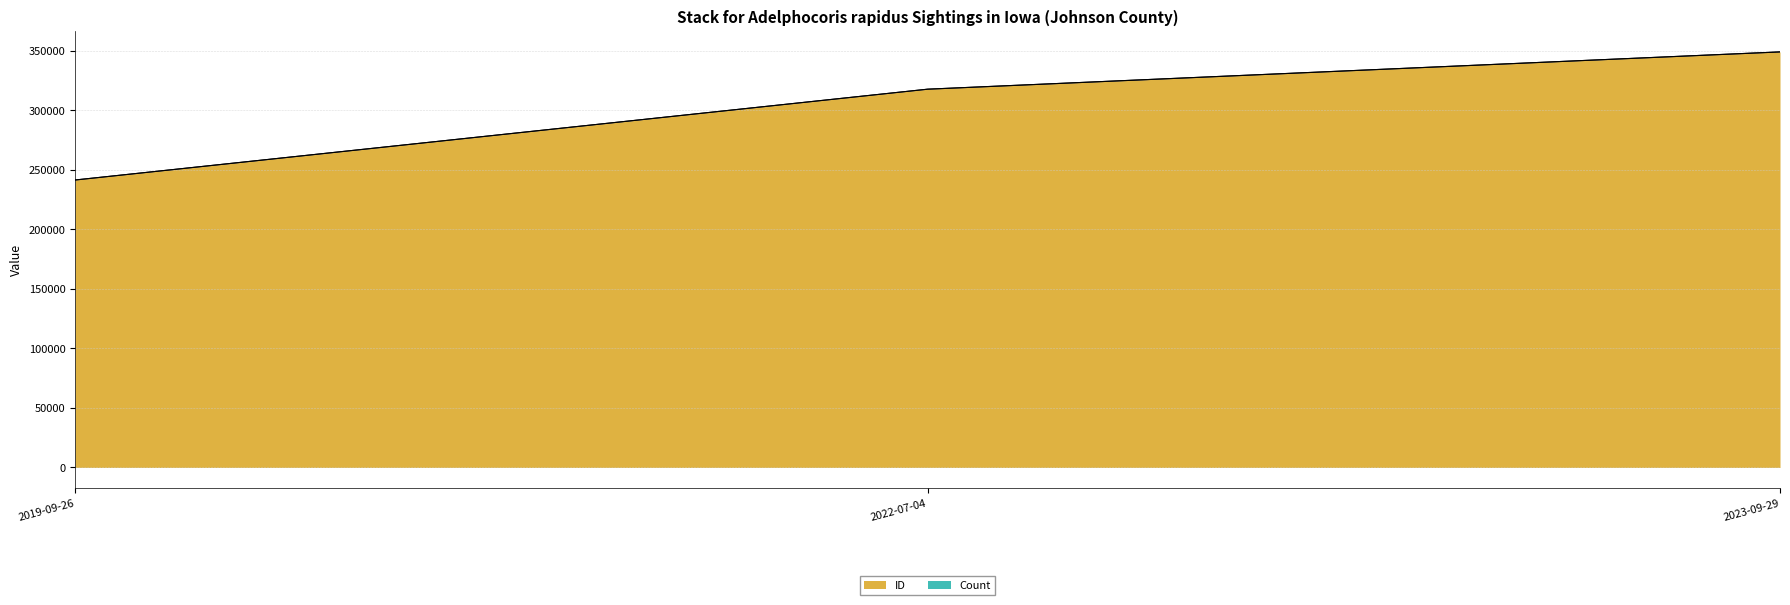

Reading left to right, extract all data points from this chart.

2019-09-26=241428	2022-07-04=317688	2023-09-29=349001